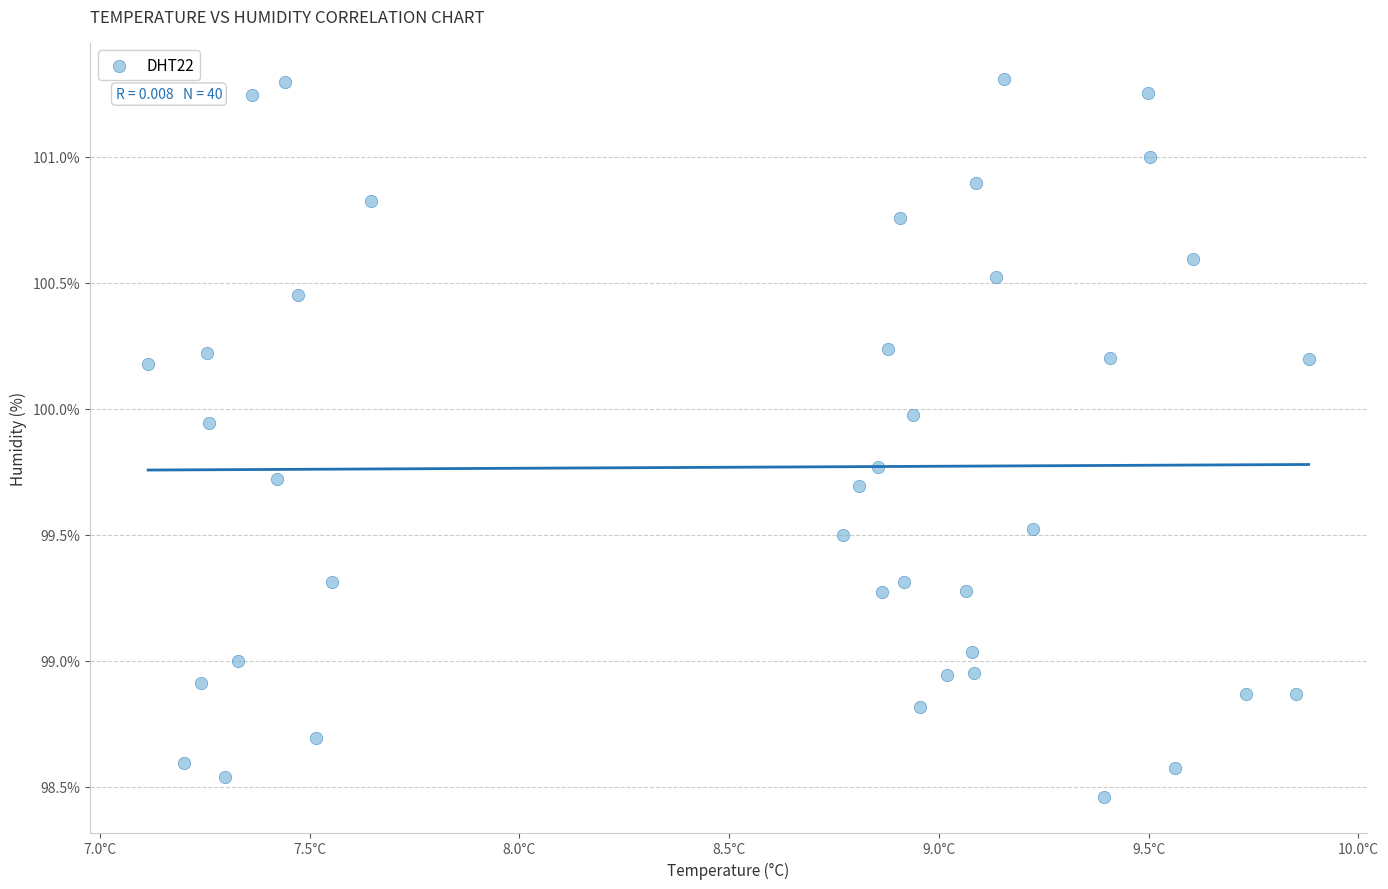

What is the range of Y values (max minus min)?

2.8